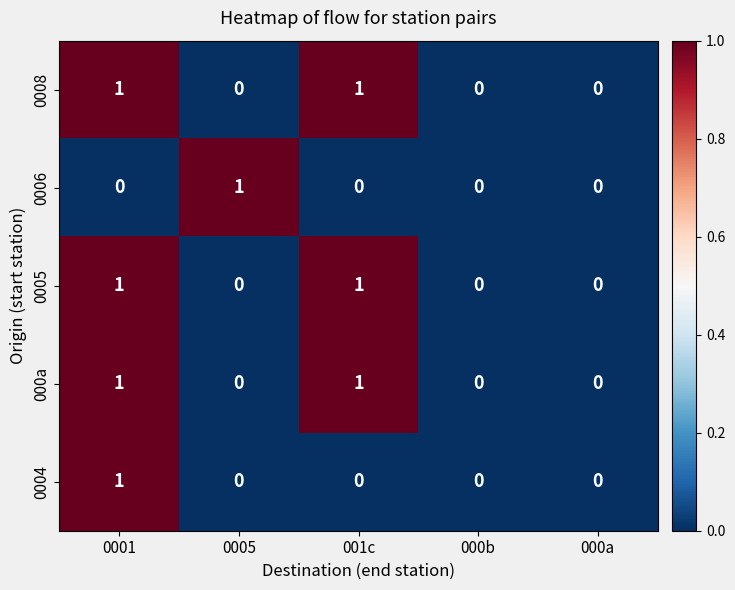

What is the total value across all series at 0001?

4